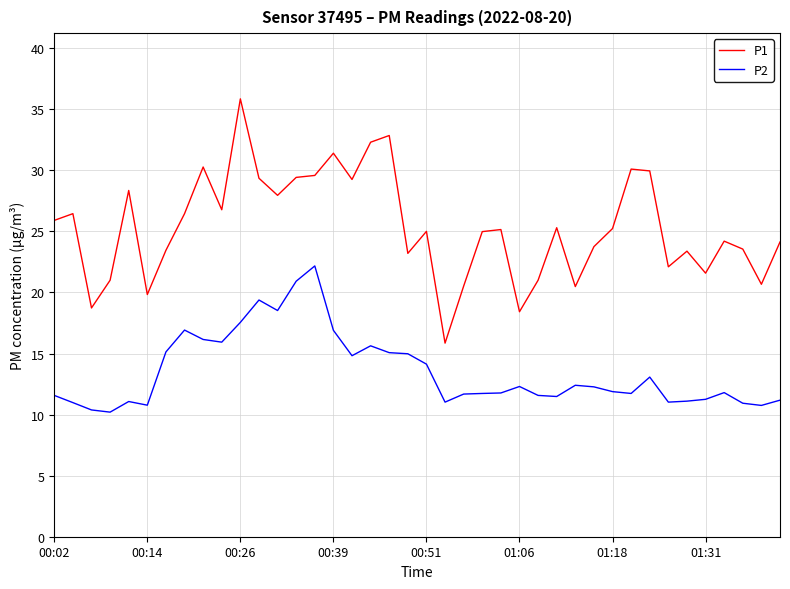

Which series has the largest total across all categories?

P1